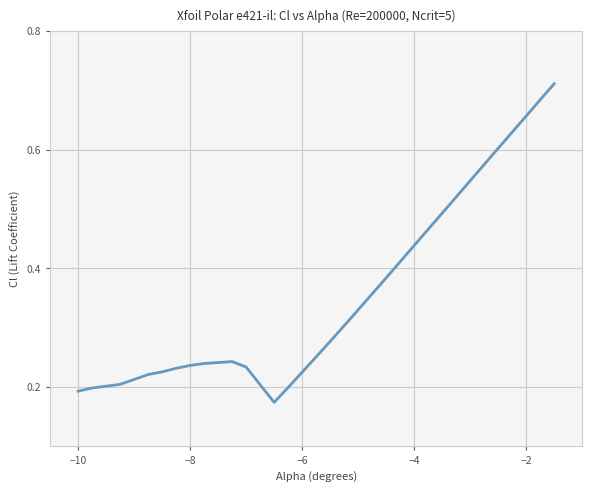

How many lines are shown in the chart?

1